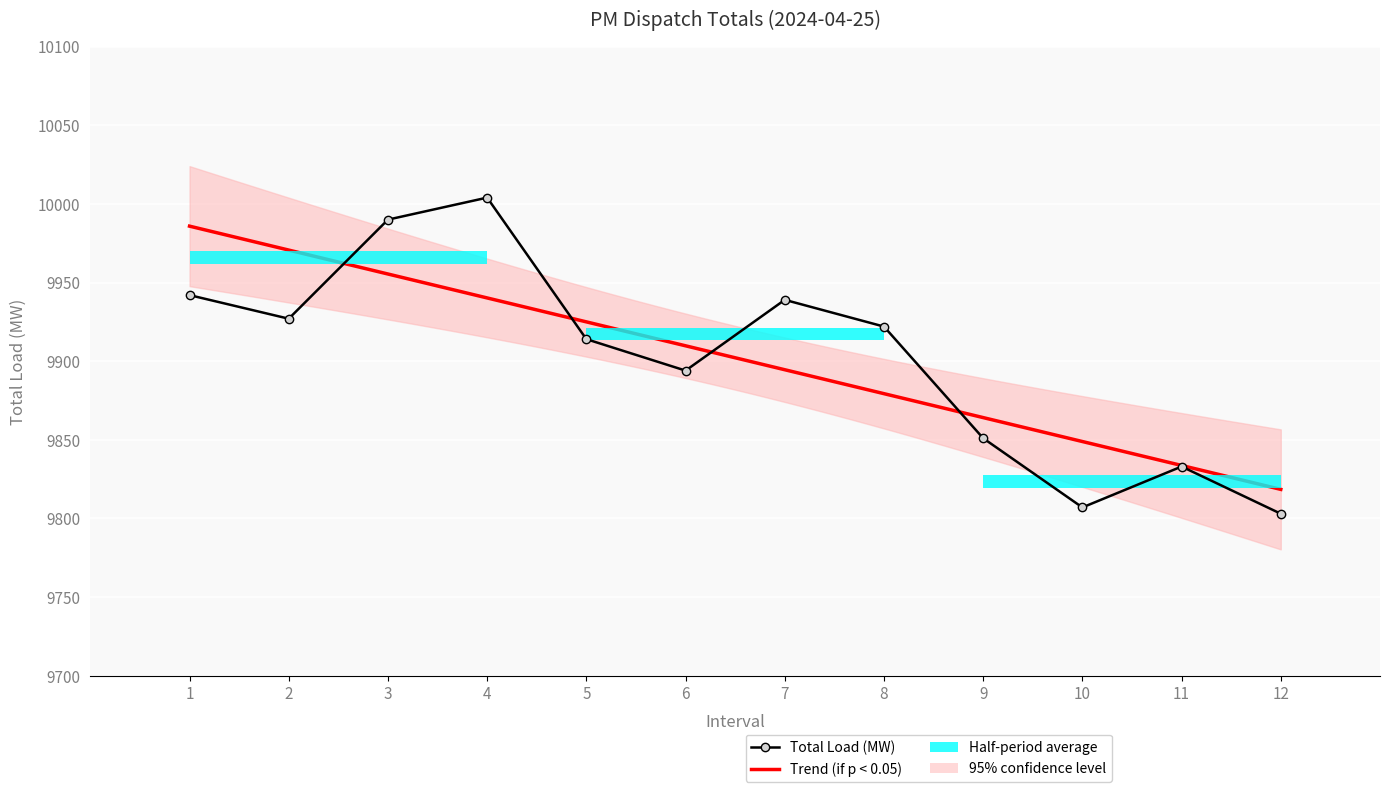

What is the difference between the maximum and minimum values?

201